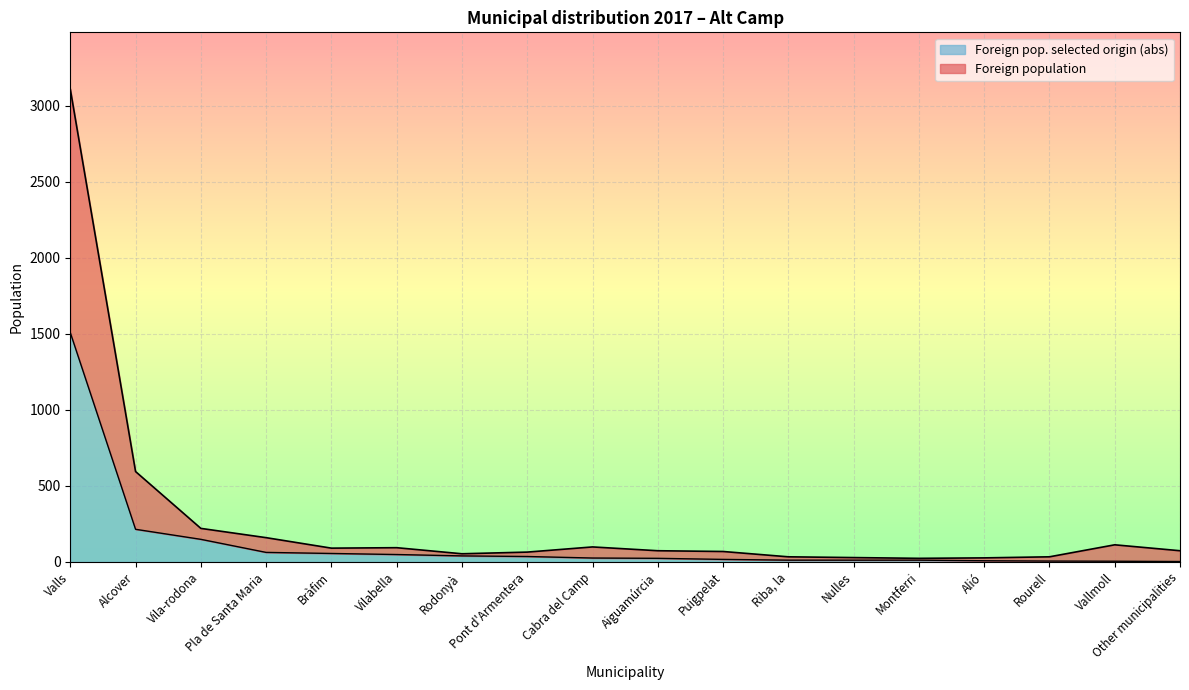

How many lines are shown in the chart?

2